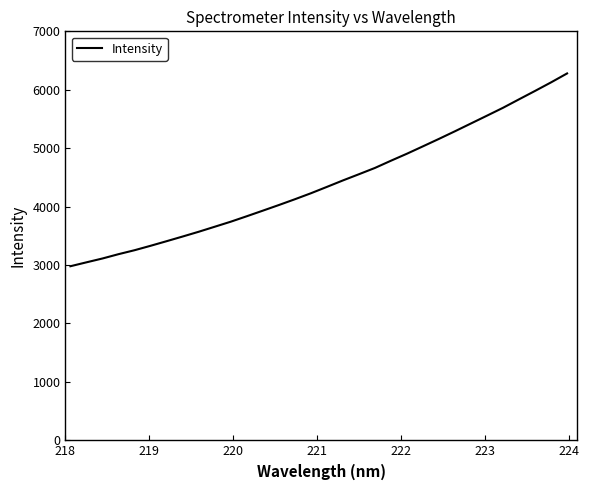

What is the greatest value displayed?

6279.4